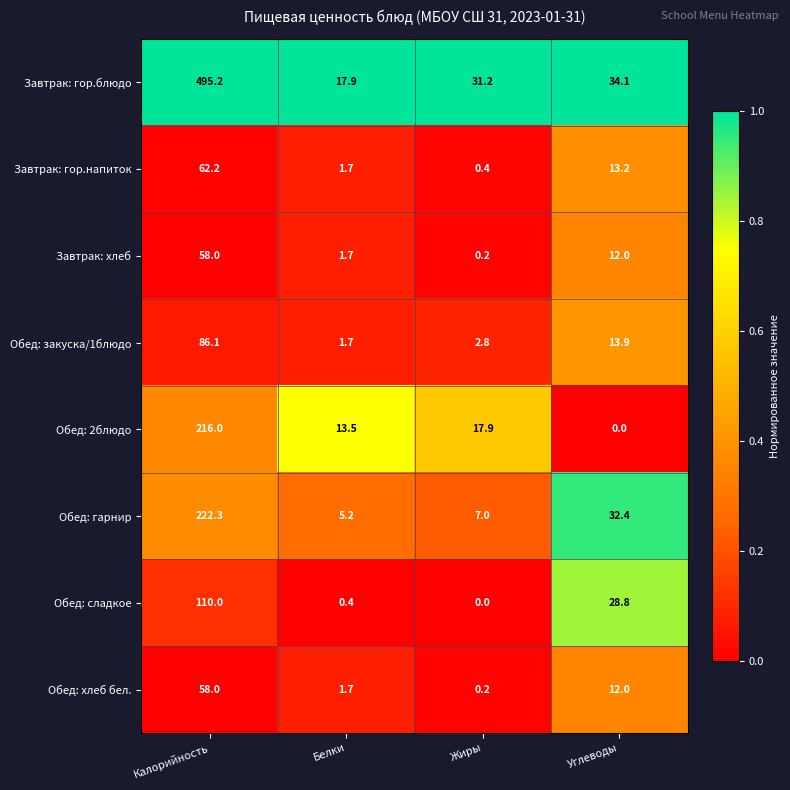

The Завтрак: гор.напиток series shows 1.7 at Белки. True or false?

True